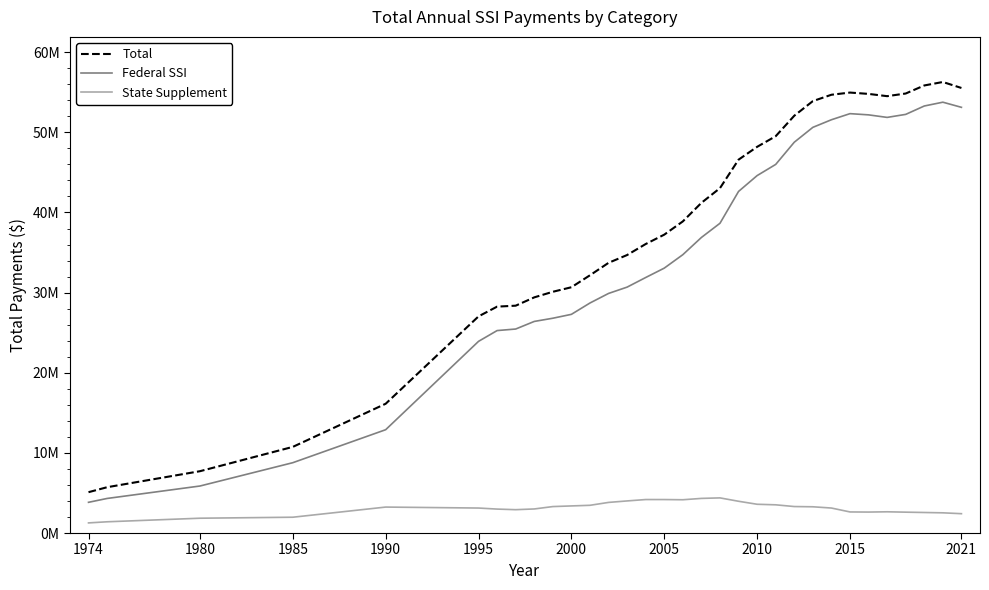

What are all the series names shown in the legend?

Total, Federal SSI, State Supplement